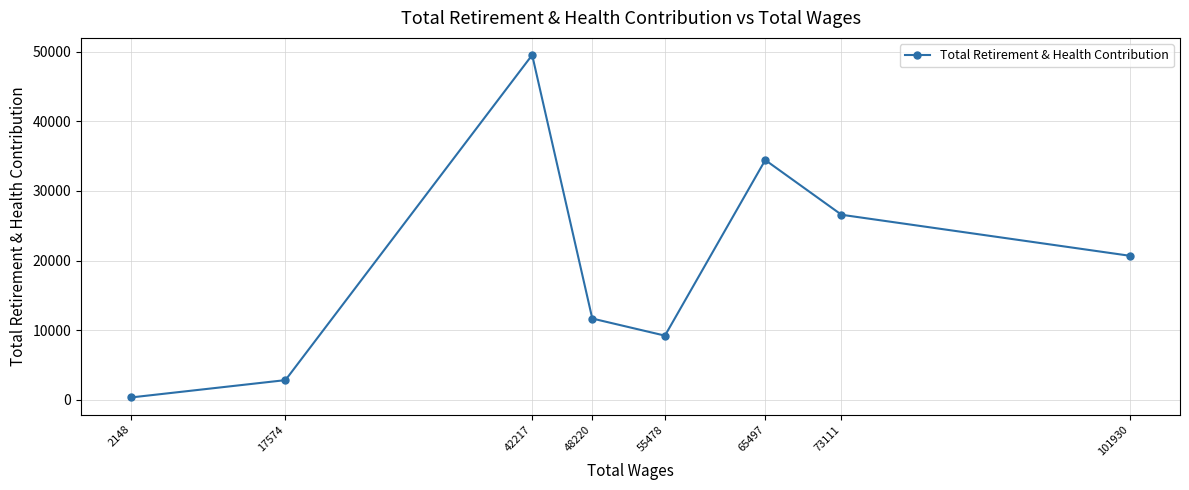

Does the chart have visible grid lines?

Yes